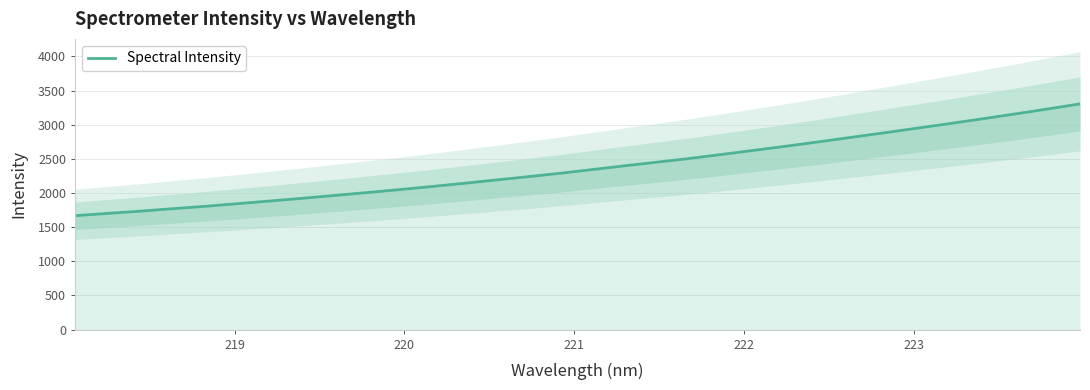

What is the maximum value shown in the chart?

3305.6